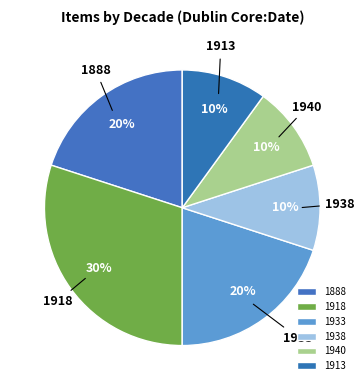

Which category has the biggest portion of the pie?

1918